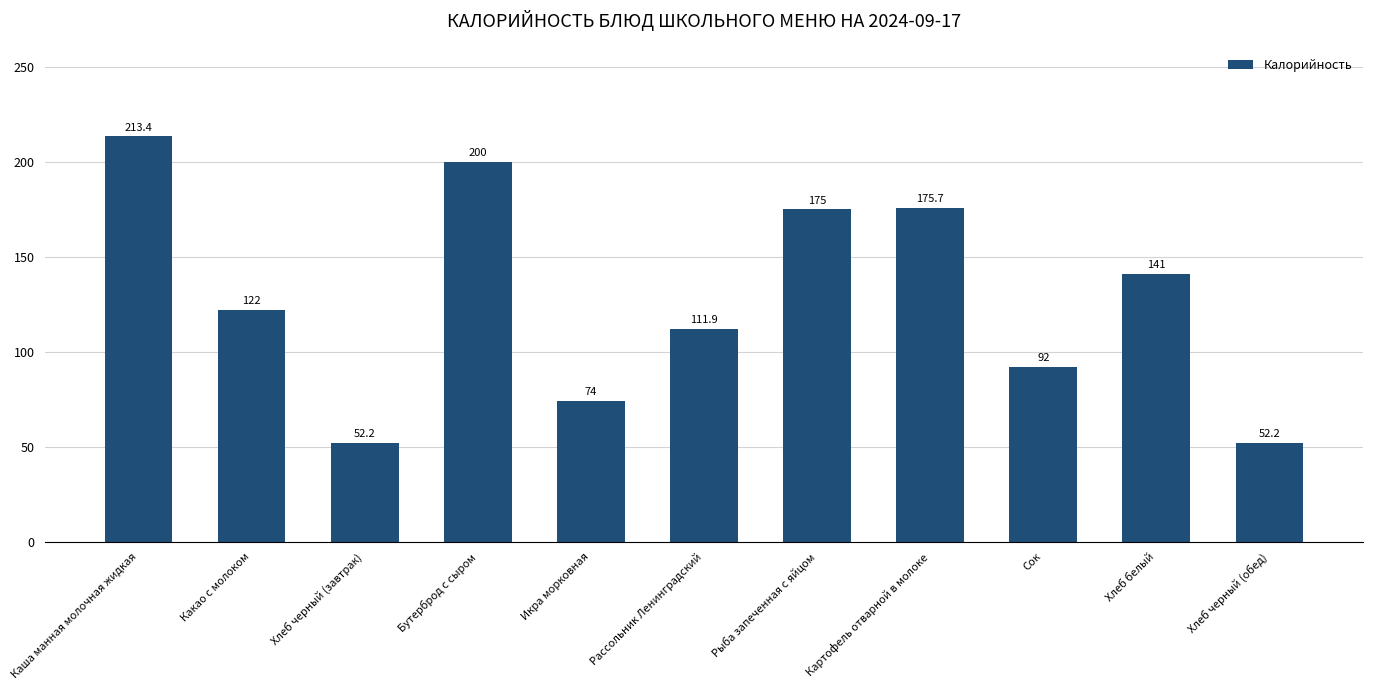

What is the difference between the maximum and minimum values?

161.2